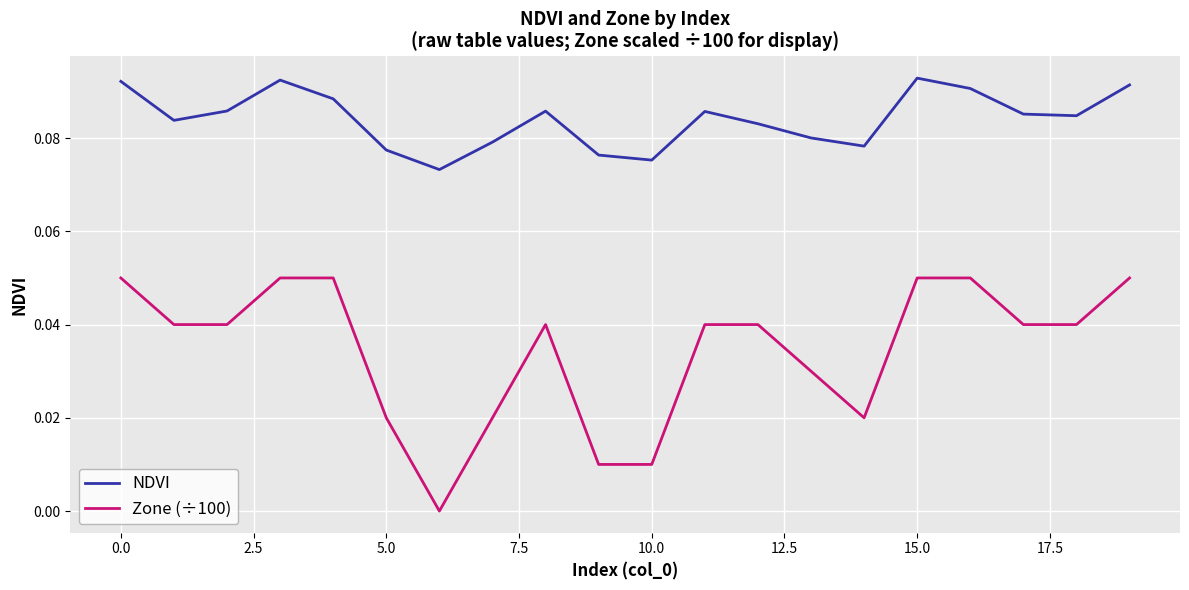

Does the chart display data point markers on the line(s)?

No